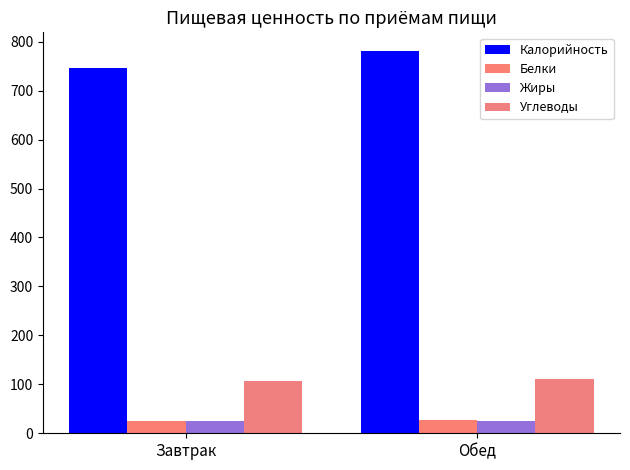

Is the value of Жиры at Обед greater than the value of Углеводы at Завтрак?

No